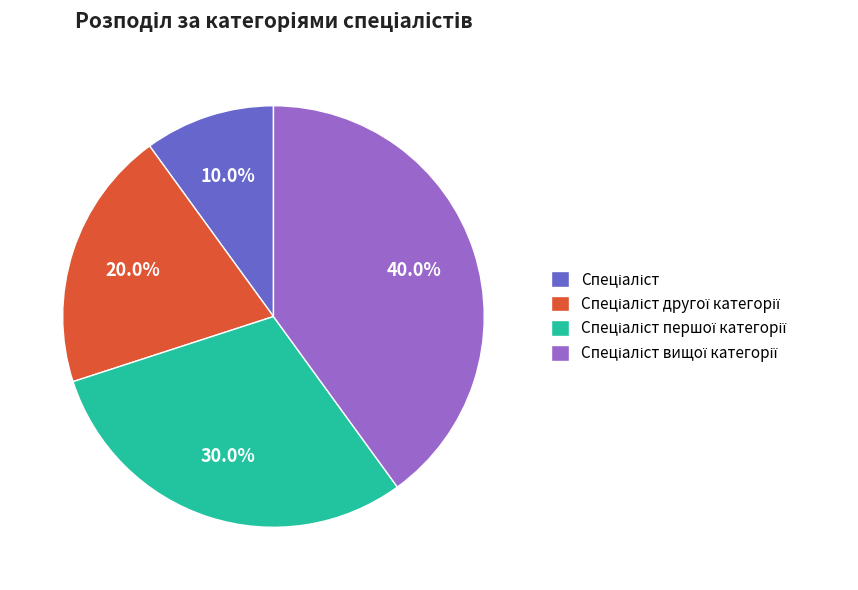

Does any single category account for the majority?

No